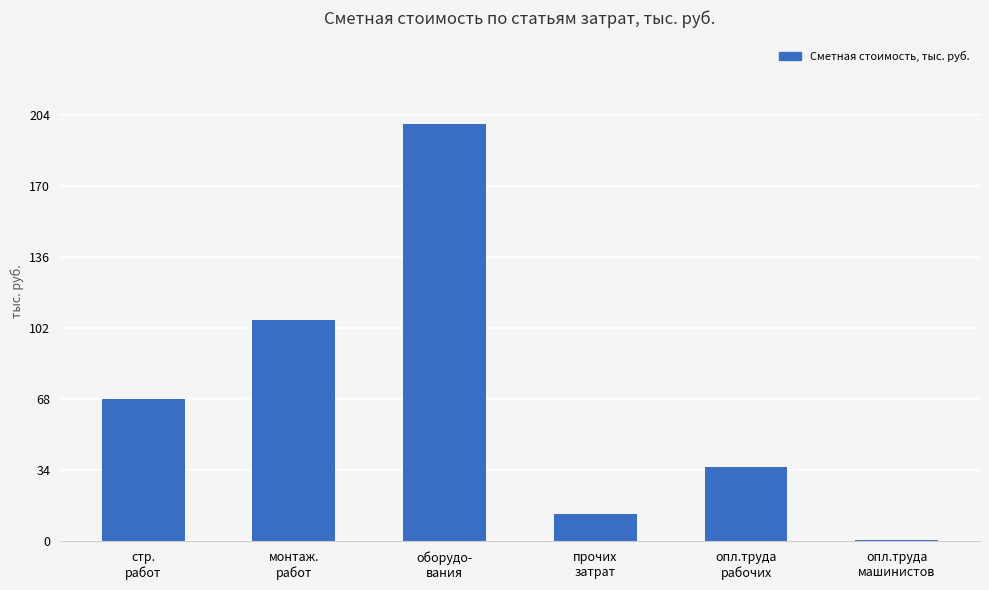

Between оборудо-
вания and стр.
работ, which is larger?

оборудо-
вания